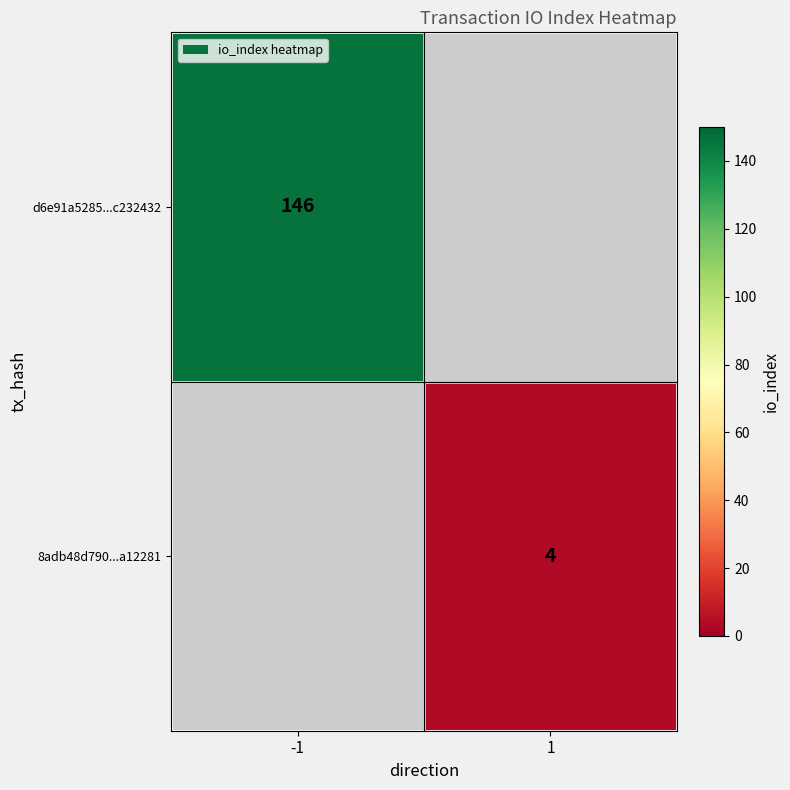

The value of 8adb48d790...a12281 at 1 is 4. True or false?

True